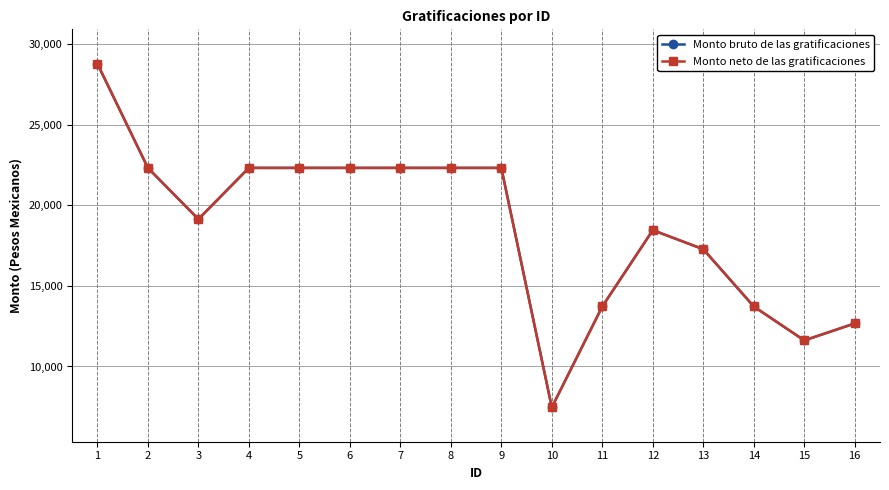

How many interior local peaks does the Monto bruto de las gratificaciones series have?

1